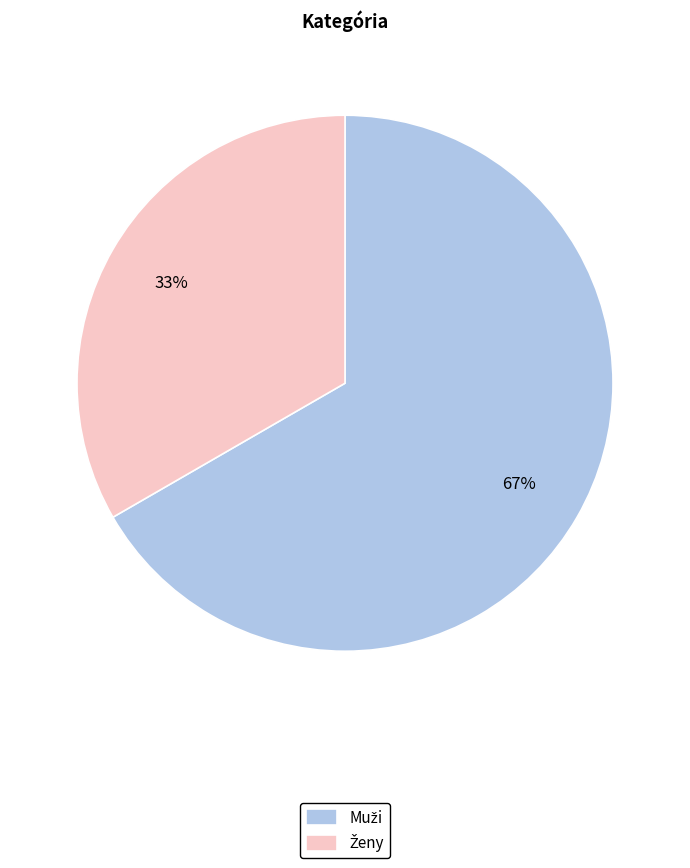

Does any single category account for the majority?

Yes